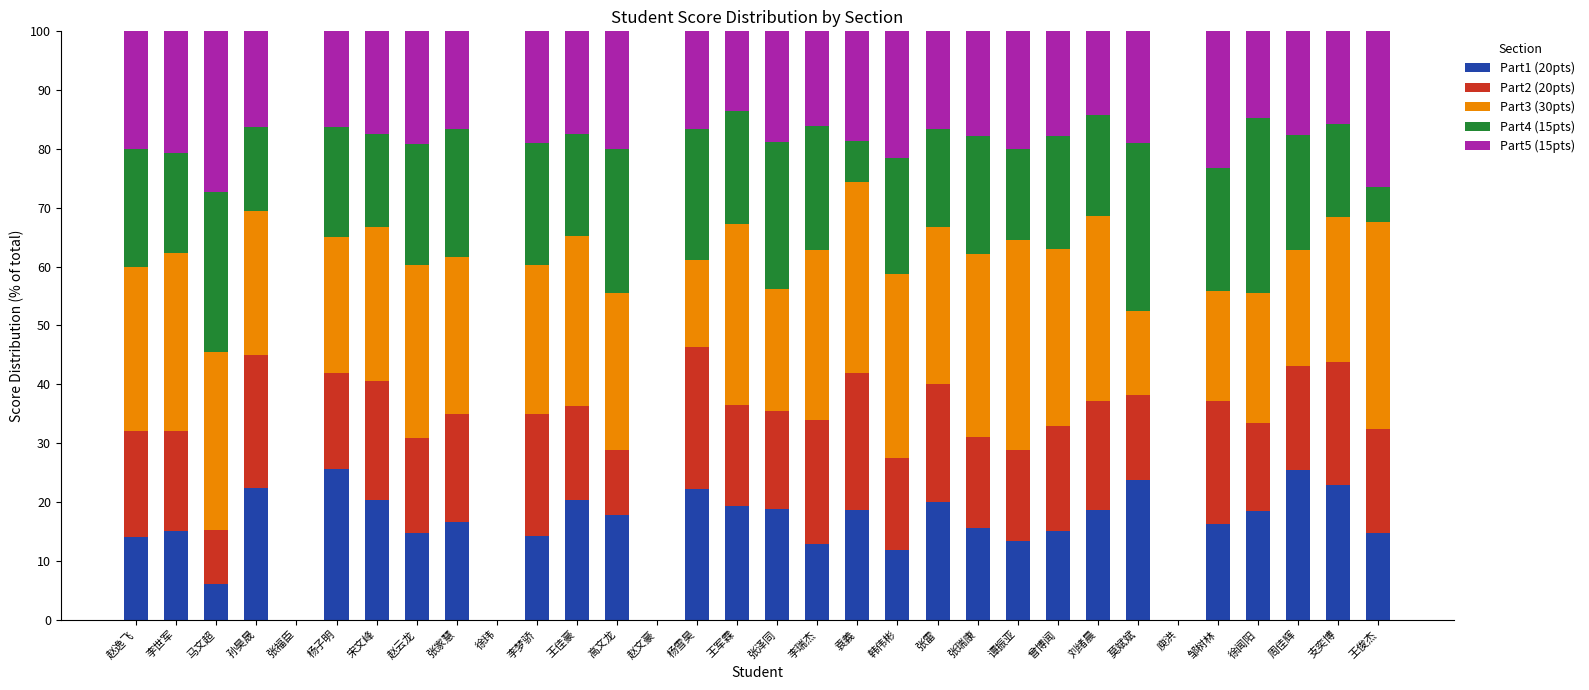

What is the maximum value for Part1 (20pts)?

25.6